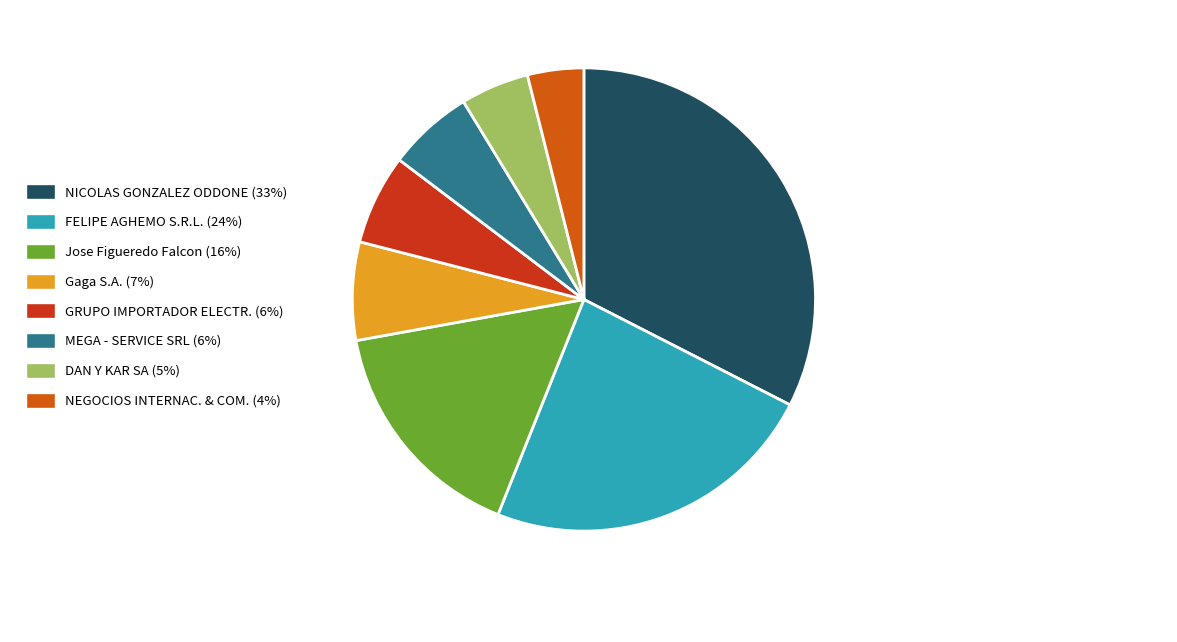

Is the sum of DAN Y KAR SA (5%) and NICOLAS GONZALEZ ODDONE (33%) greater than half?

No